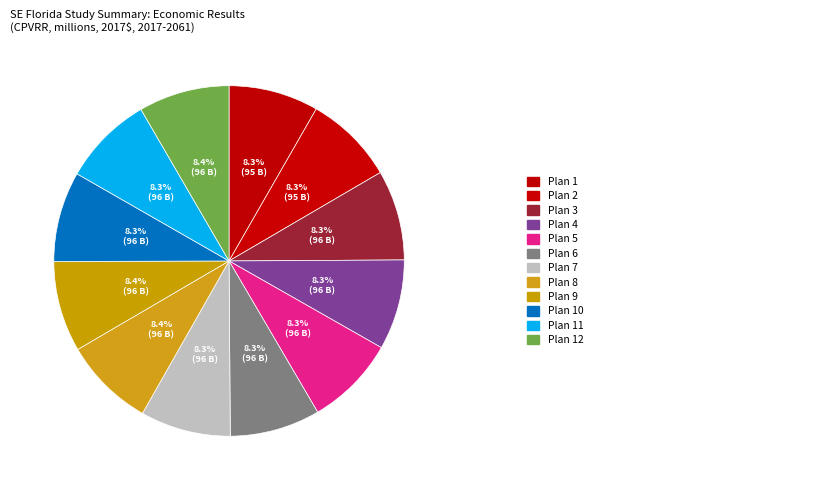

Count the number of slices in the pie.

12